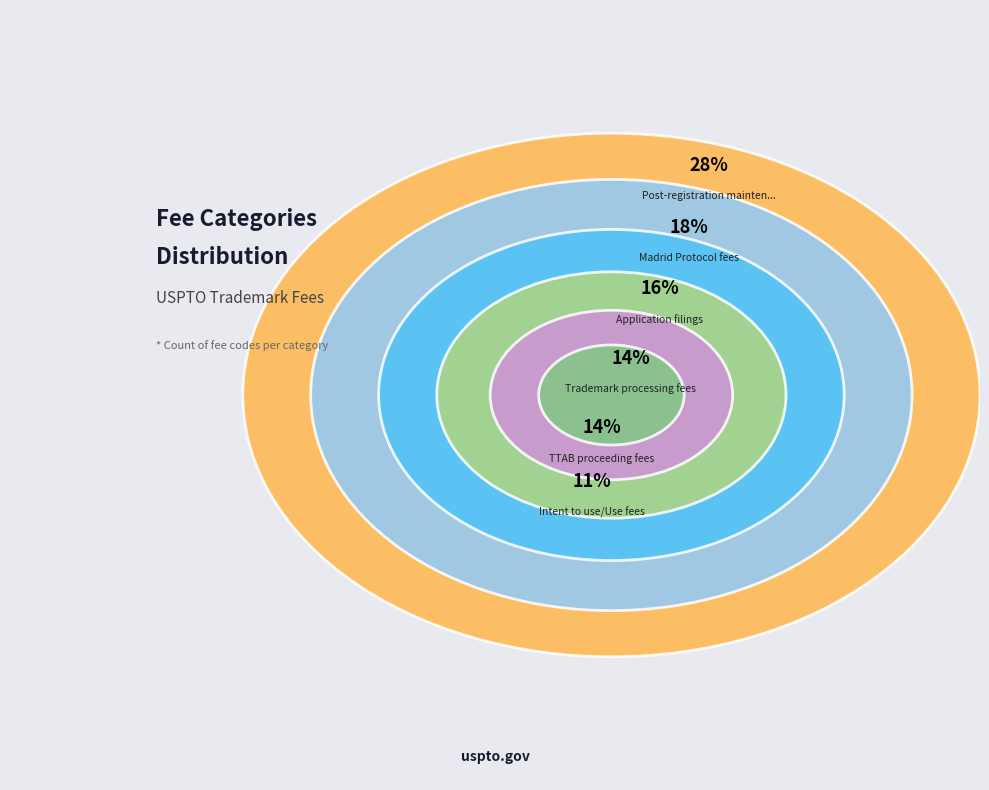

Does any single category account for the majority?

No